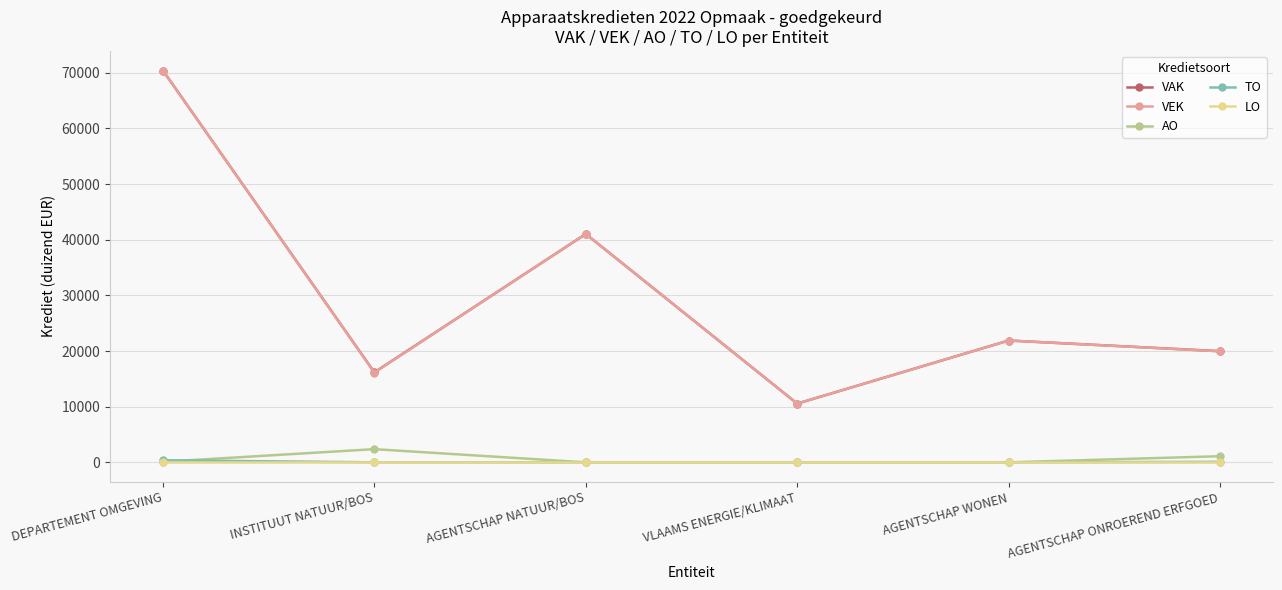

At how many categories does at least one series exceed 1459?

6